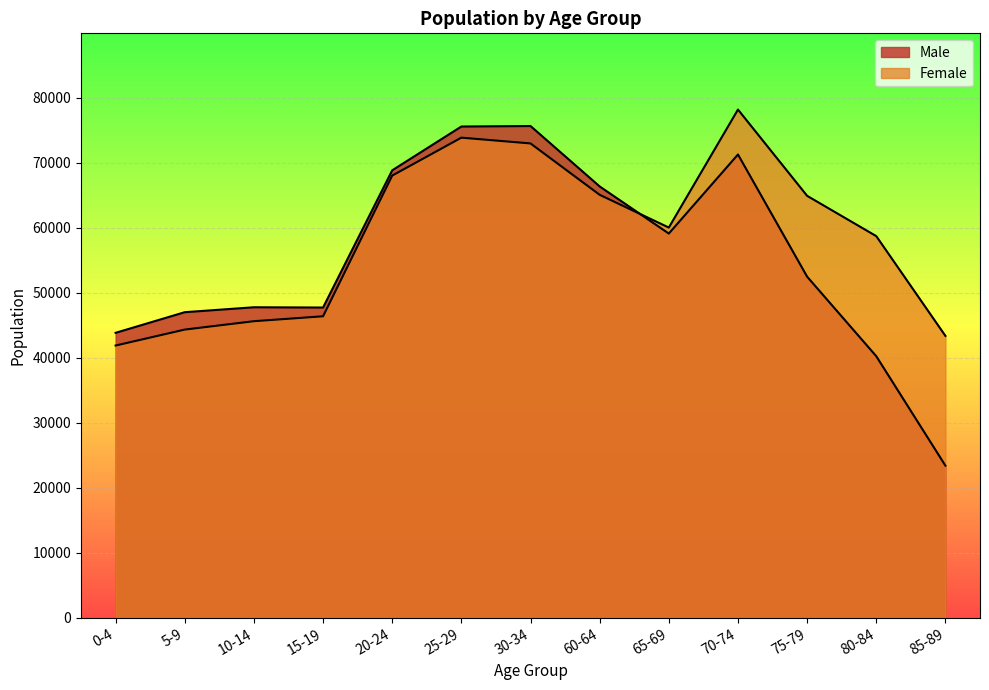

Does the chart display data point markers on the line(s)?

No